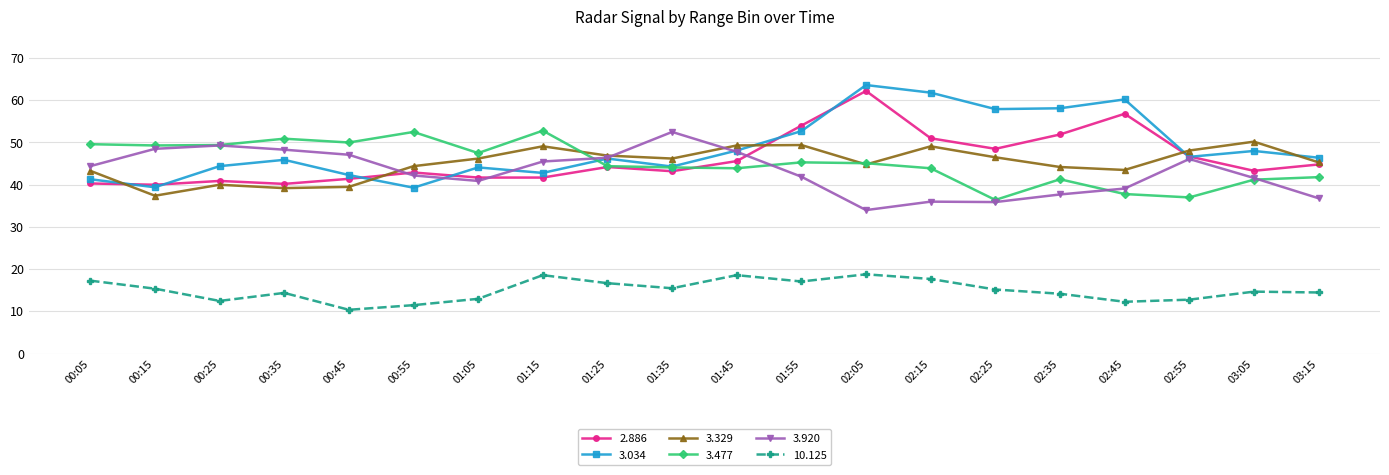

What is the value of the 3.034 point at the 20th from the left?

46.4